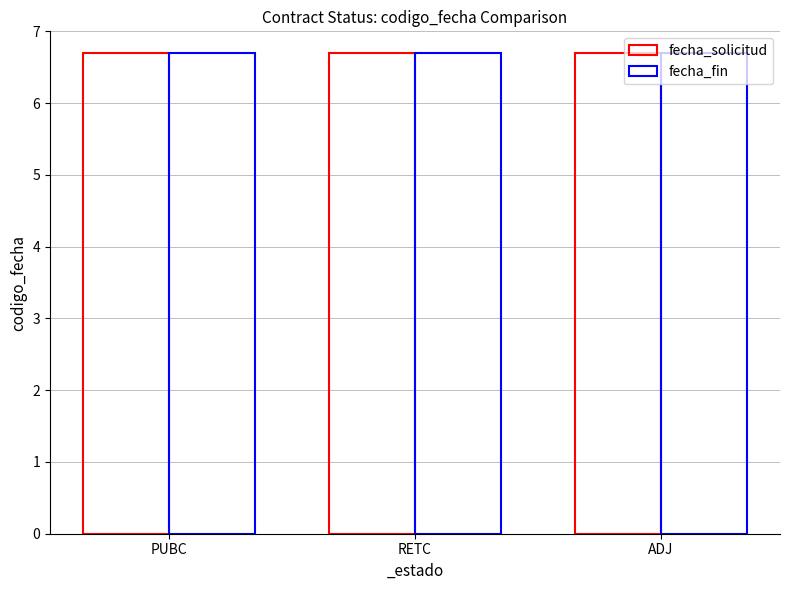

Rank the series by their maximum value, from highest to lowest.

fecha_solicitud, fecha_fin